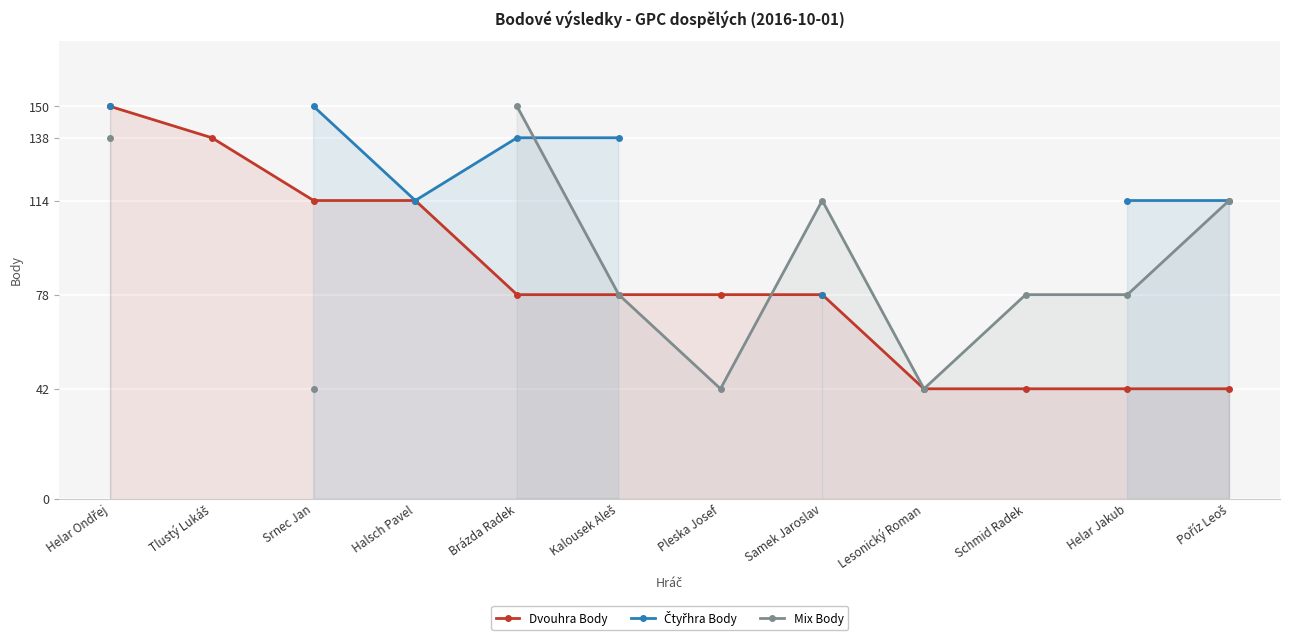

True or false: Mix Body and Čtyřhra Body intersect in this chart.

True